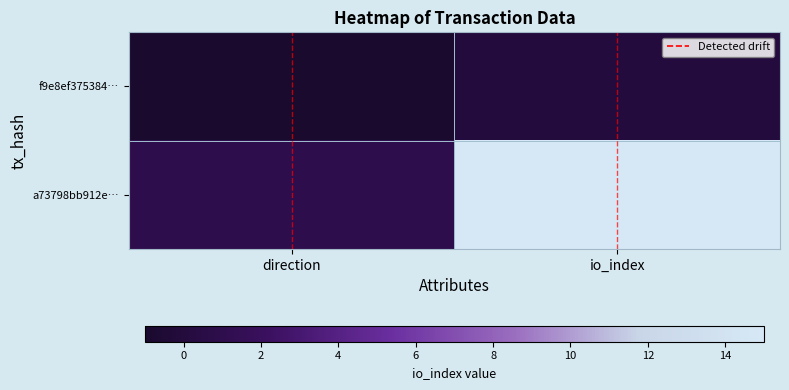

What is the difference between the highest and lowest values at direction?

2